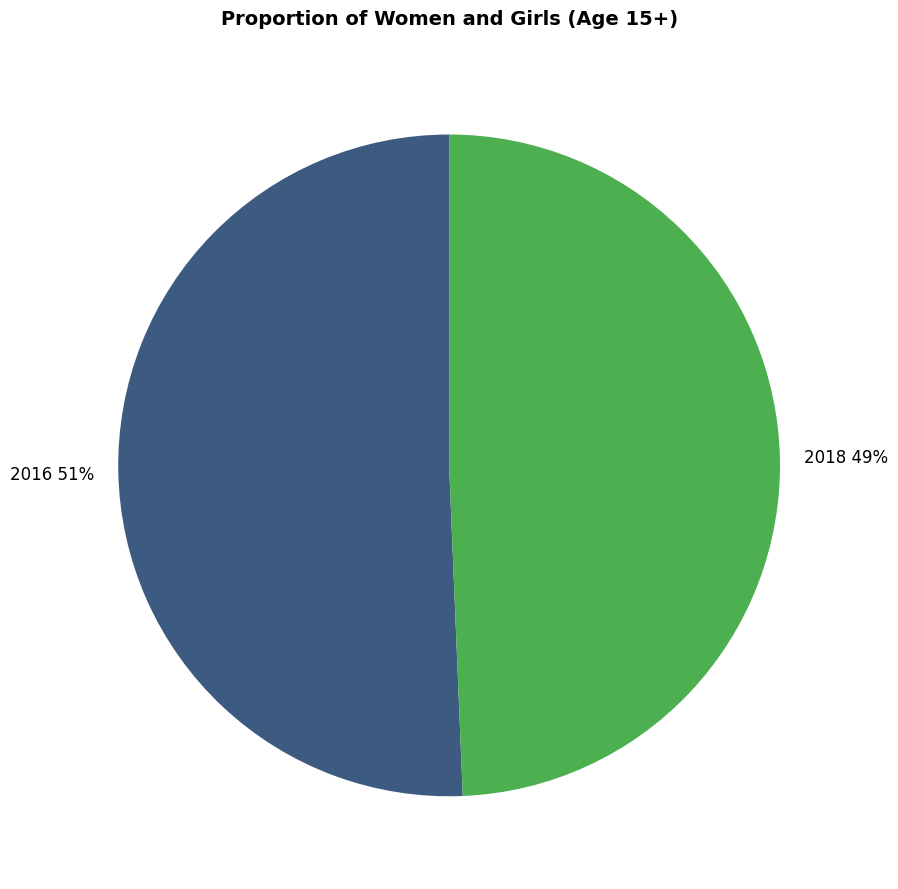

Rank the categories by value from highest to lowest.

2016, 2018